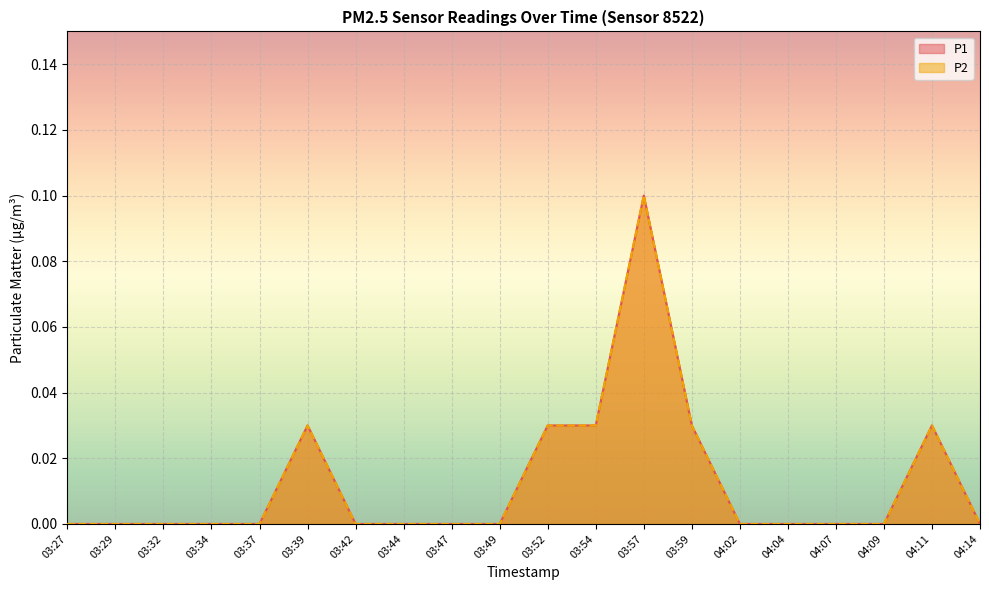

At which category is the sum across all series the highest?

03:57